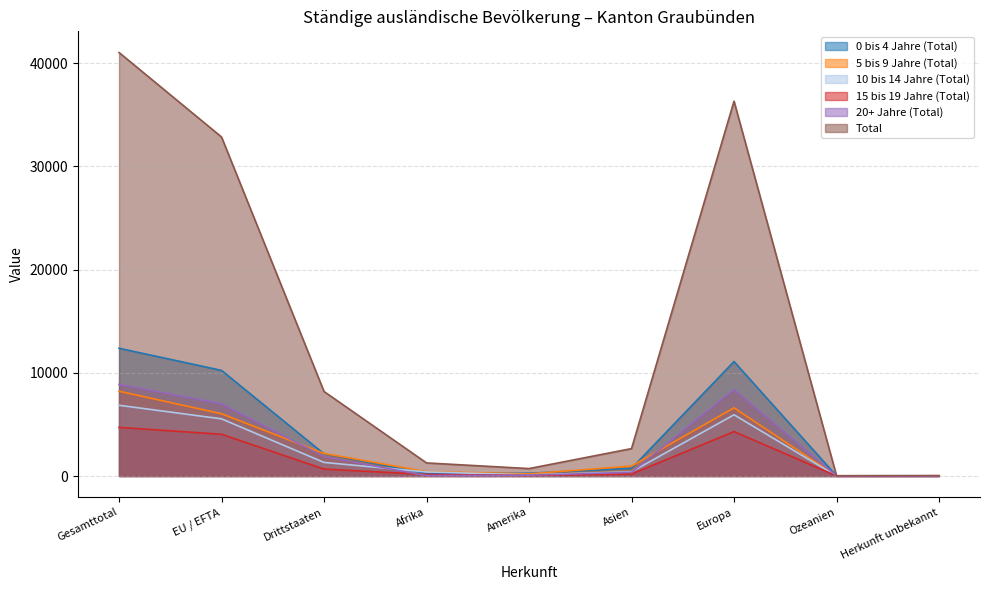

What is the value of the Total point at the 7th from the left?

36321